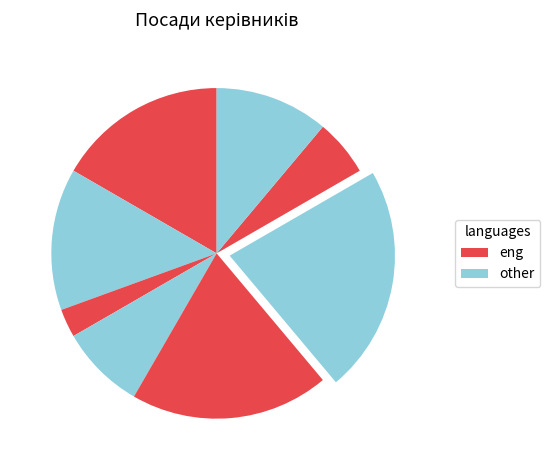

Is there a majority slice in this chart?

No